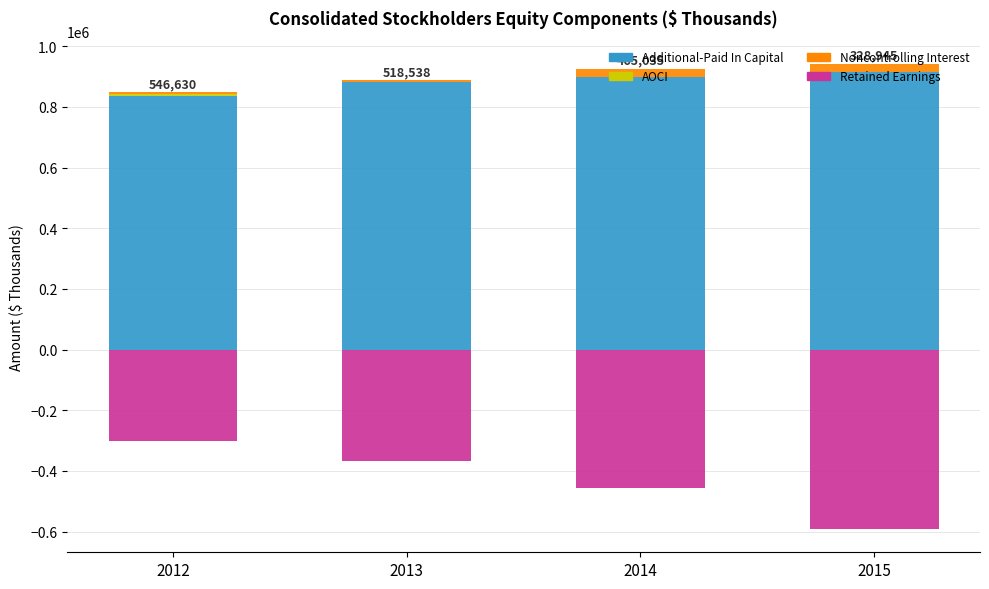

What value does the Additional-Paid In Capital series have at 2015, to the nearest 10?

915200